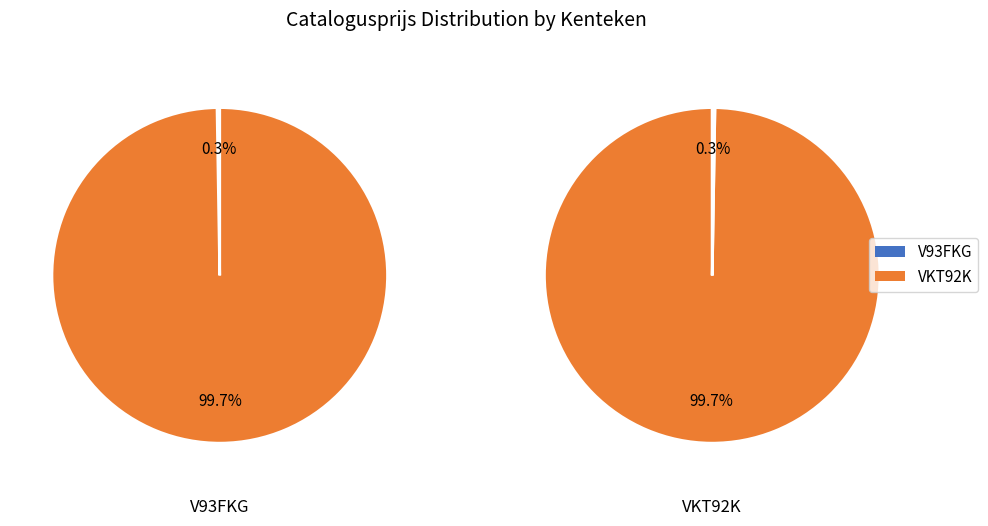

Which slice is the largest?

VKT92K